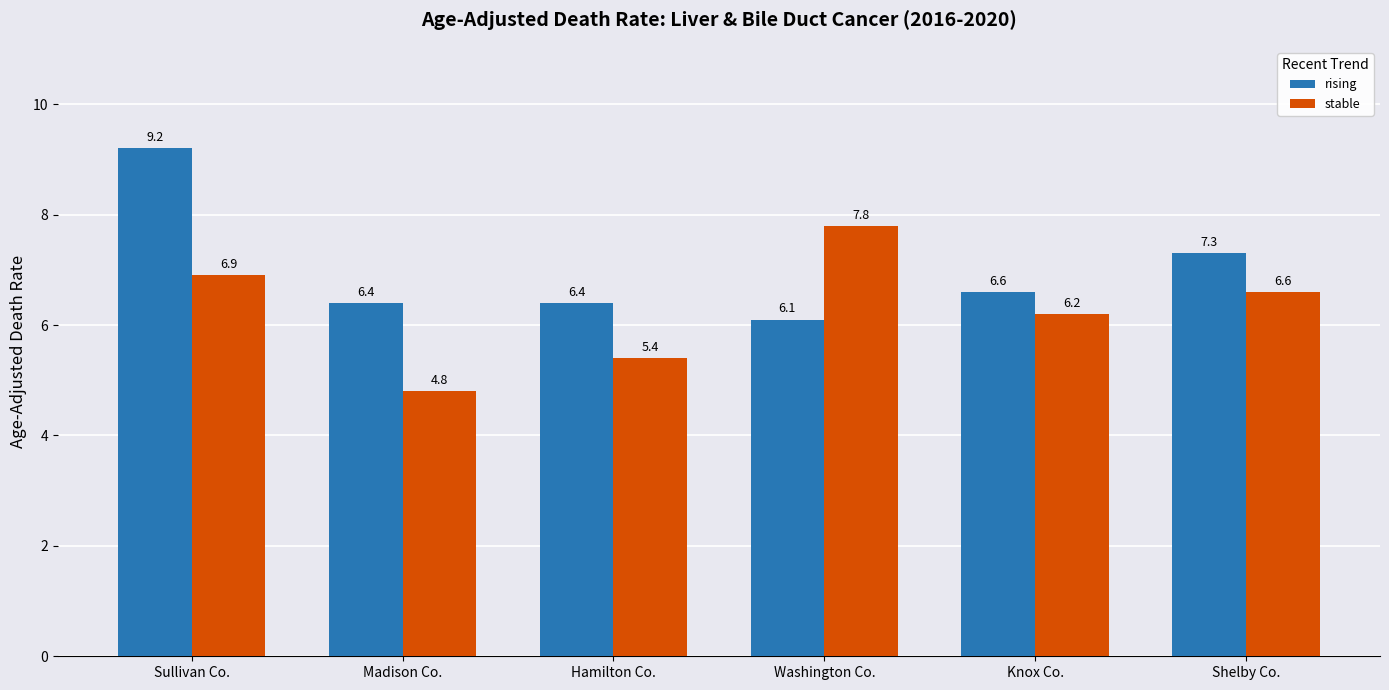

Reading right to left, extract all data points from this chart.

rising: 7.3	6.6	6.1	6.4	6.4	9.2
stable: 6.6	6.2	7.8	5.4	4.8	6.9